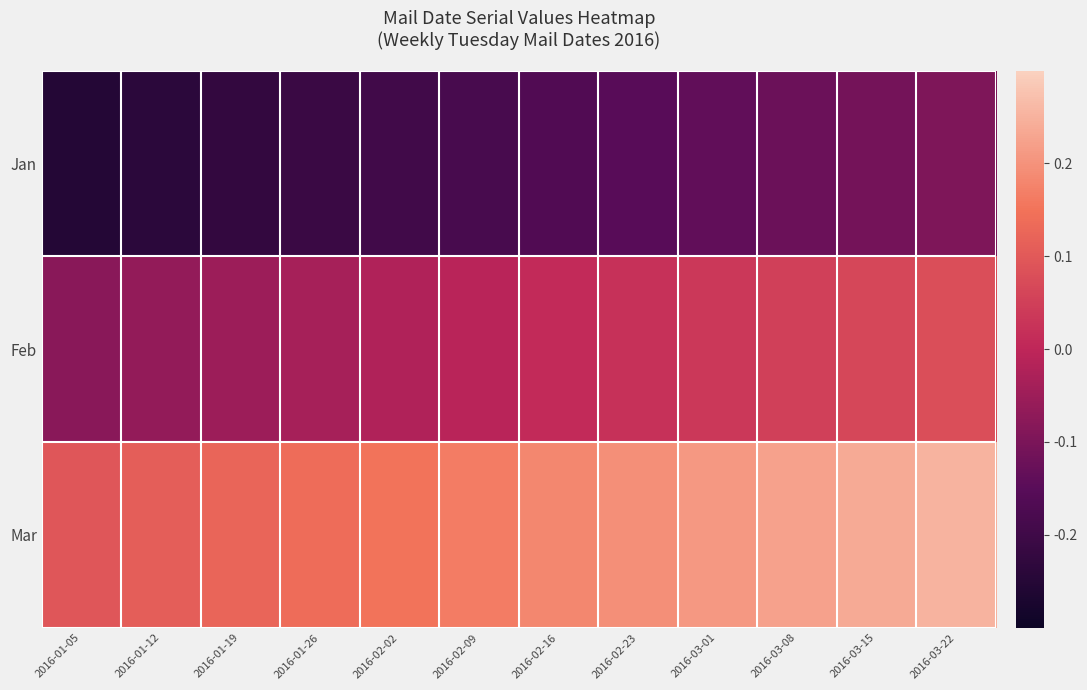

Reading left to right, extract all data points from this chart.

Jan: 2016-01-05=-0.3	2016-01-12=-0.2	2016-01-19=-0.2	2016-01-26=-0.2	2016-02-02=-0.2	2016-02-09=-0.2	2016-02-16=-0.2	2016-02-23=-0.2	2016-03-01=-0.1	2016-03-08=-0.1	2016-03-15=-0.1	2016-03-22=-0.1
Feb: 2016-01-05=-0.1	2016-01-12=-0.1	2016-01-19=-0.1	2016-01-26=-0.0	2016-02-02=-0.0	2016-02-09=-0.0	2016-02-16=0.0	2016-02-23=0.0	2016-03-01=0.0	2016-03-08=0.1	2016-03-15=0.1	2016-03-22=0.1
Mar: 2016-01-05=0.1	2016-01-12=0.1	2016-01-19=0.1	2016-01-26=0.1	2016-02-02=0.2	2016-02-09=0.2	2016-02-16=0.2	2016-02-23=0.2	2016-03-01=0.2	2016-03-08=0.2	2016-03-15=0.2	2016-03-22=0.3